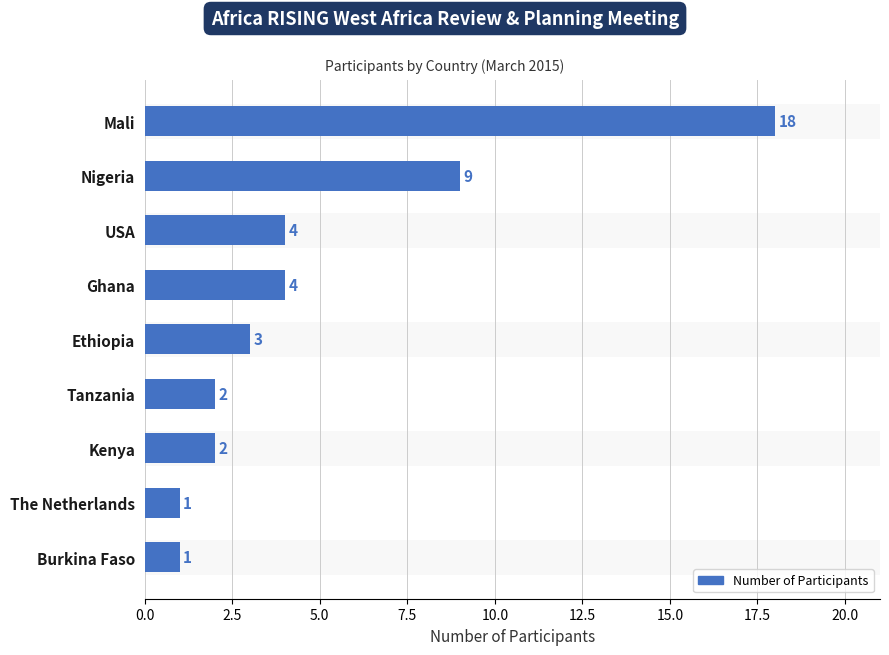

True or false: the data shows 1 at The Netherlands.

True